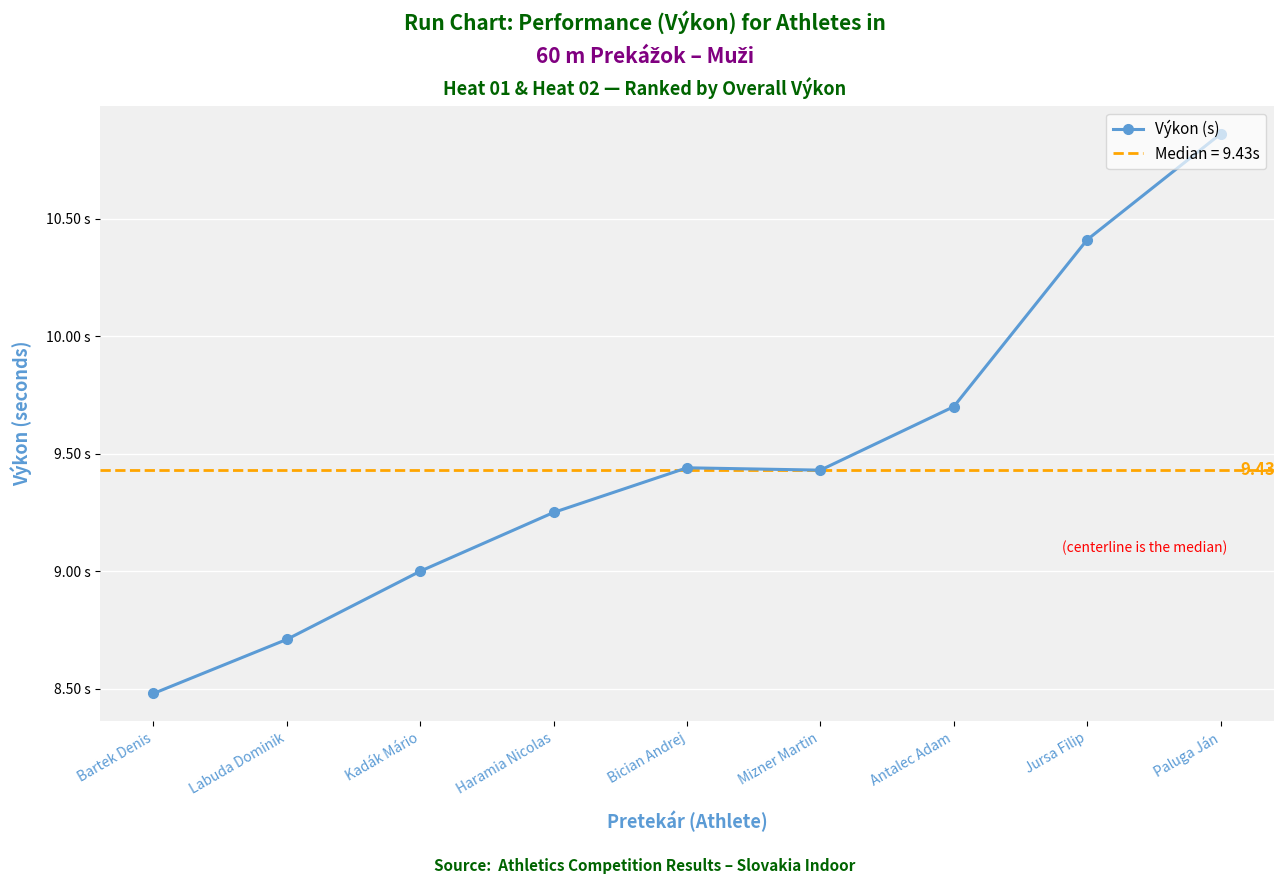

What is the label of the 1st point from the right?

Paluga Ján